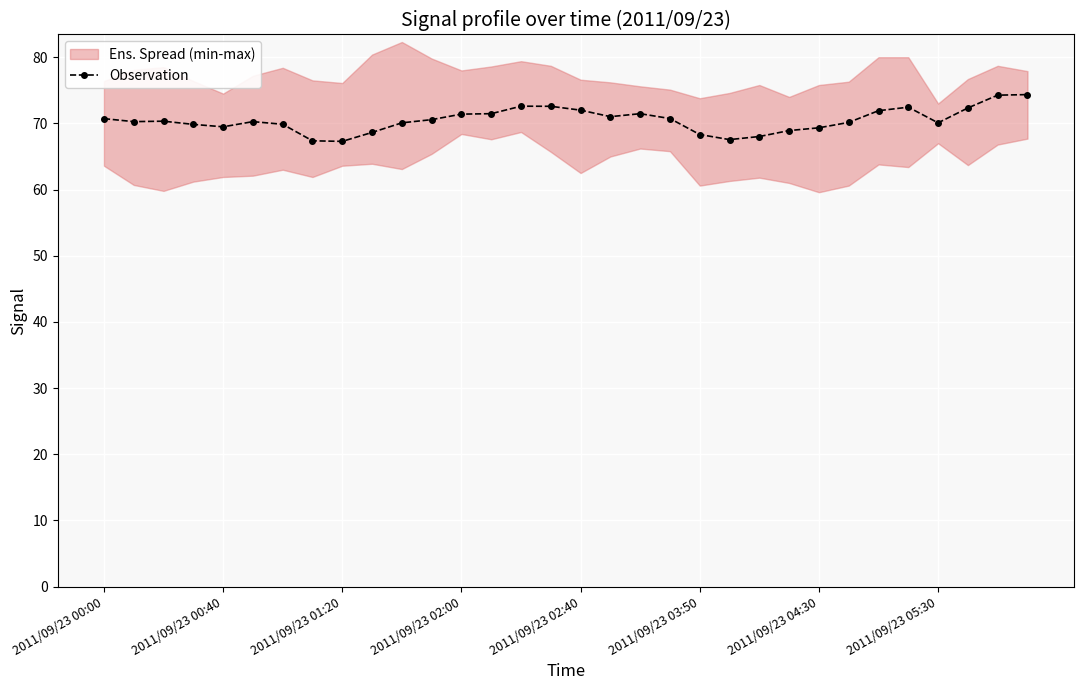

What is the minimum value for Observation?

67.3